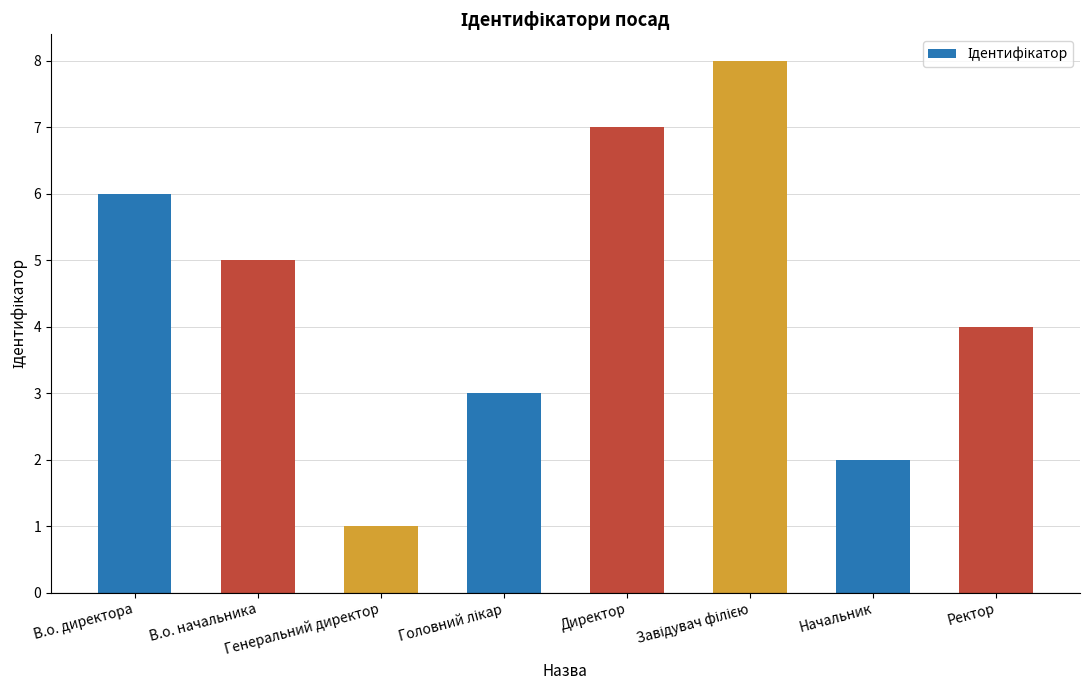

What is the maximum value shown in the chart?

8